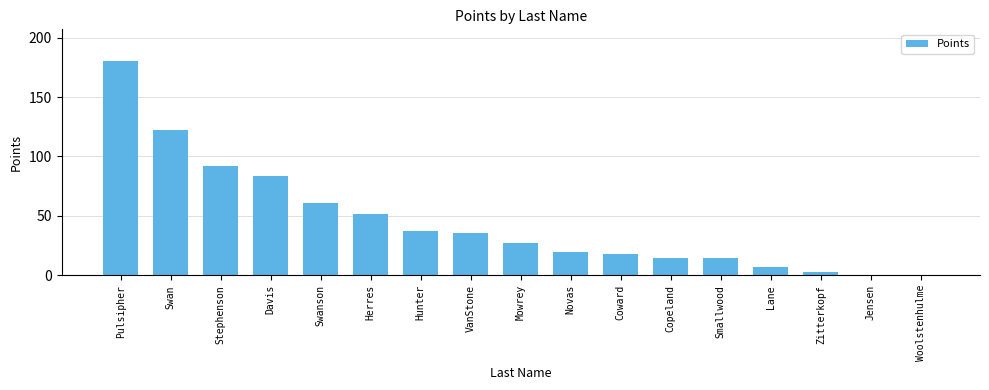

True or false: the data shows 48 at VanStone.

False